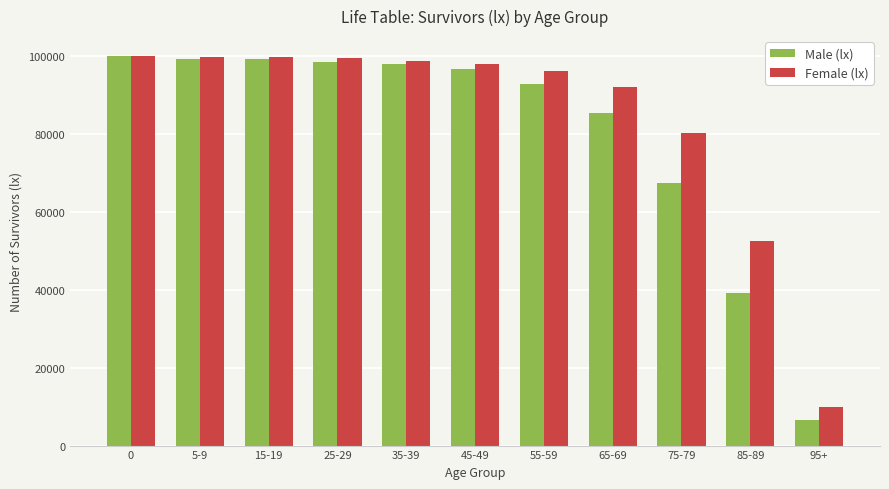

Which series has the largest total across all categories?

Female (lx)